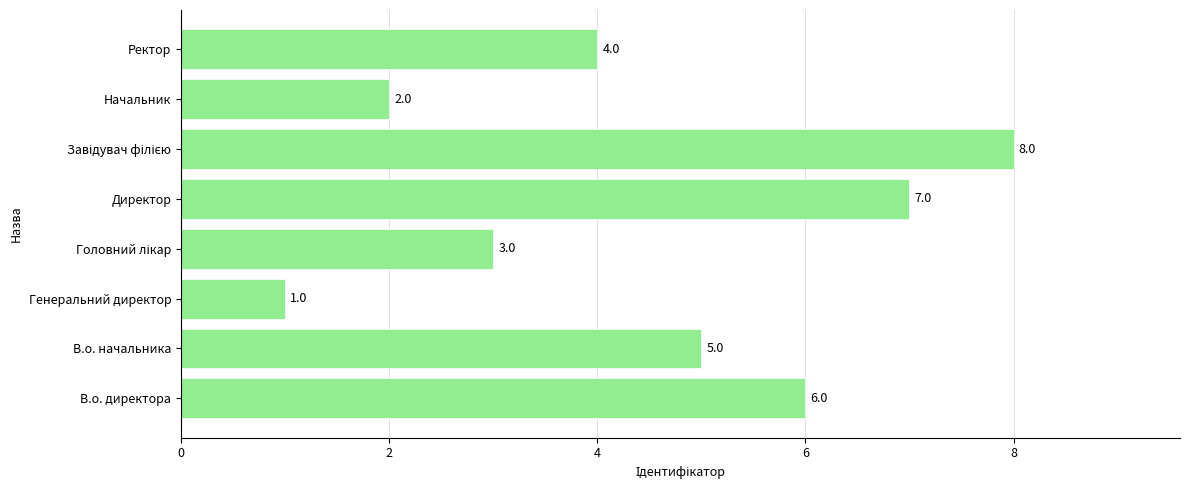

Count the values in the range 3 to 7.

5